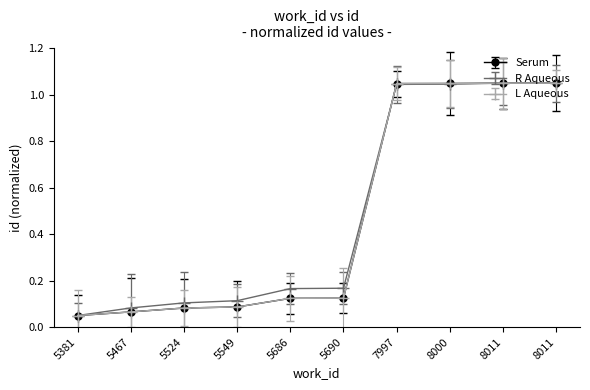

Rank the series at 5381 from highest to lowest value.

Serum, R Aqueous, L Aqueous